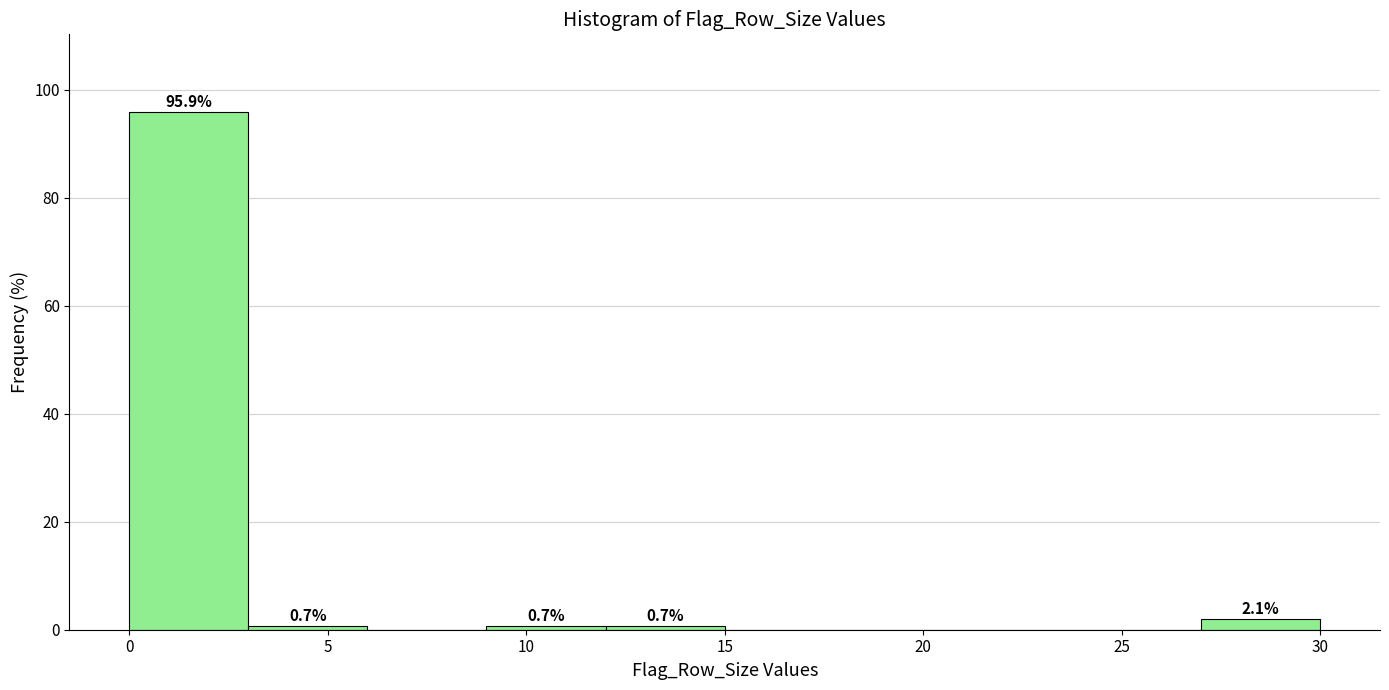

Over which range of the x-axis is the bar tallest?

0 to 3